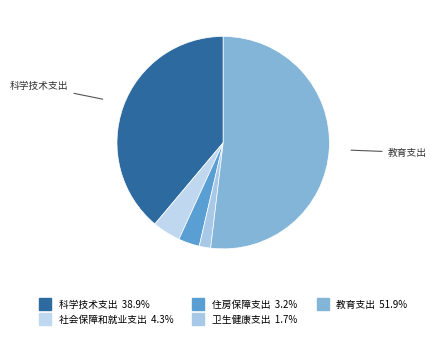

Approximately how many times larger is the value at 住房保障支出 compared to 卫生健康支出?

1.8